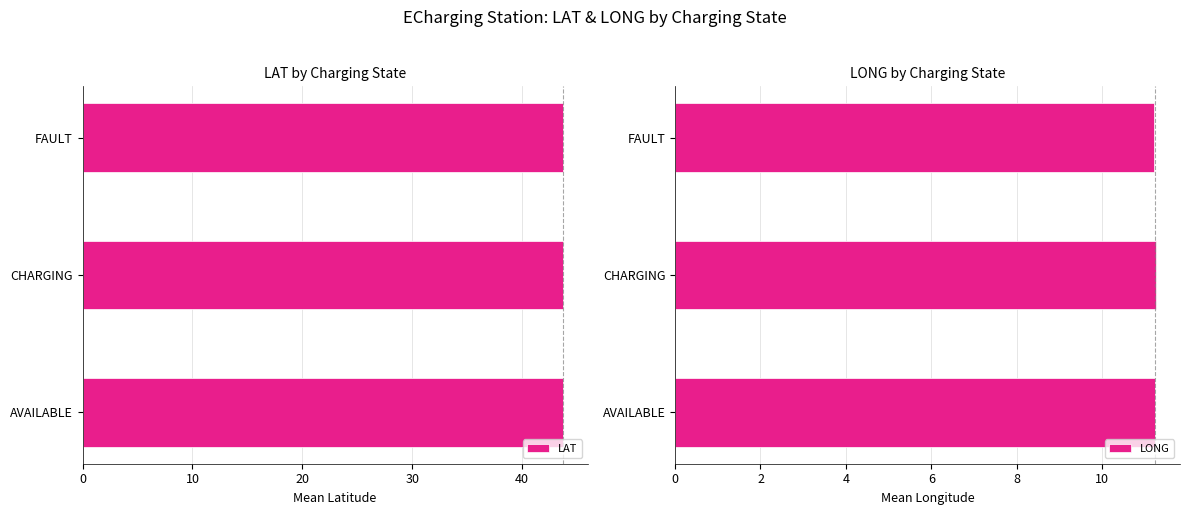

What are all the series names shown in the legend?

LAT, LONG